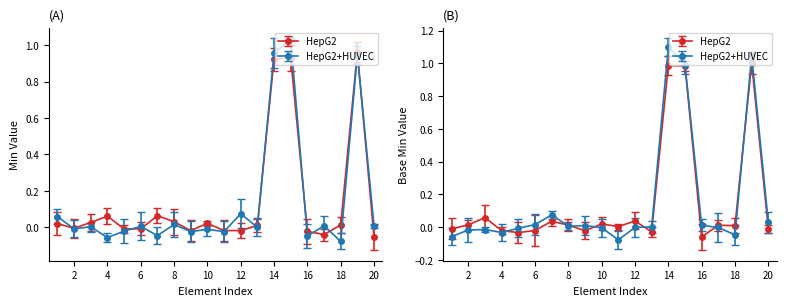

The value of HepG2+HUVEC at CarePlan.implicitRules is 1. True or false?

False